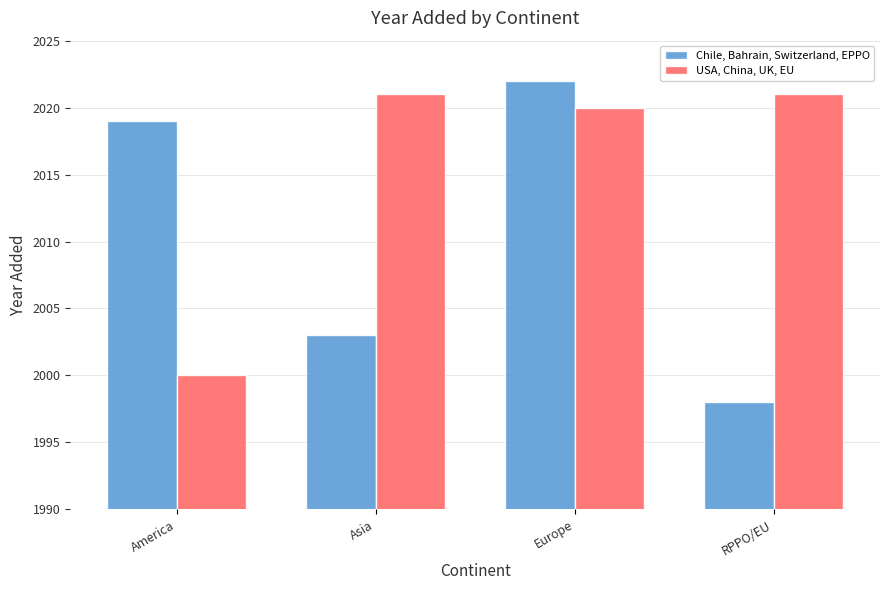

What is the difference between the maximum and second lowest values in the USA, China, UK, EU series?

1